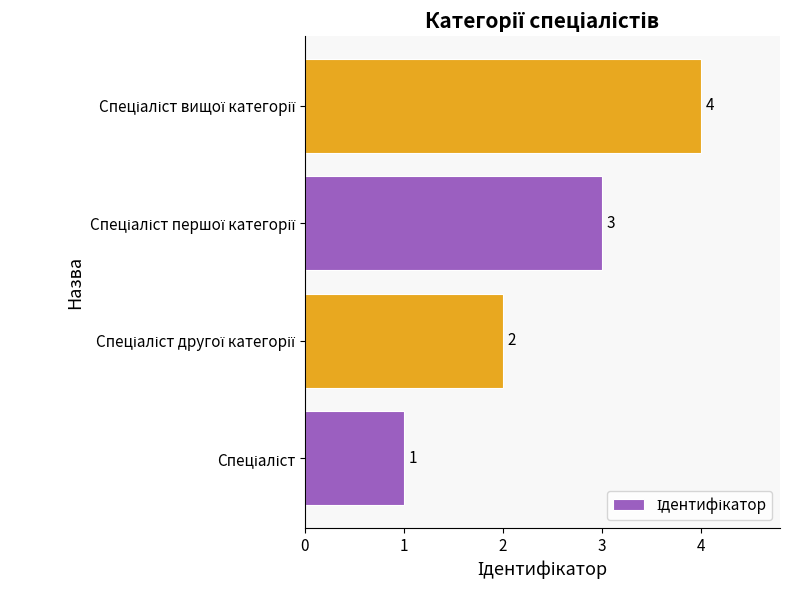

Count the values in the range 2 to 4.

3